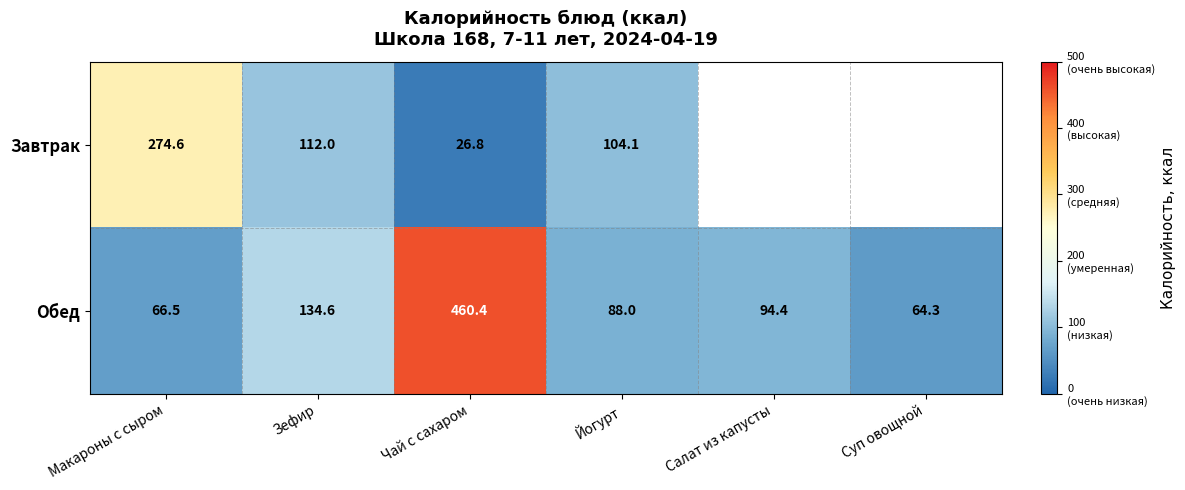

Which series has the widest spread of values?

Обед